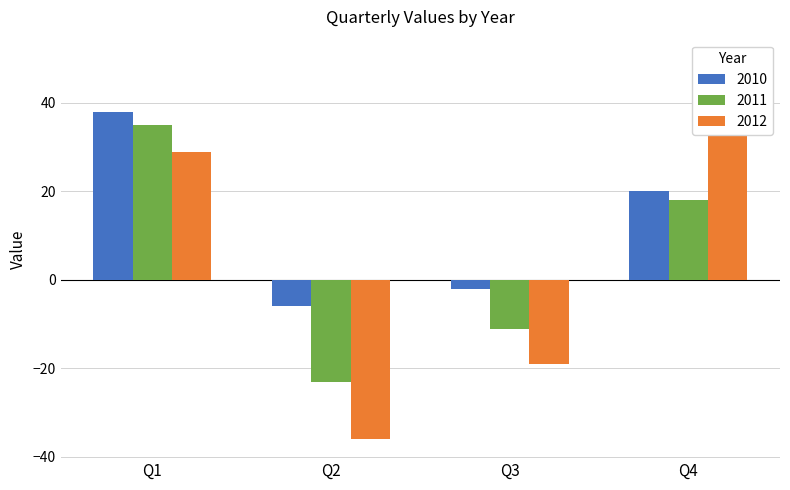

How many groups of bars are there?

4